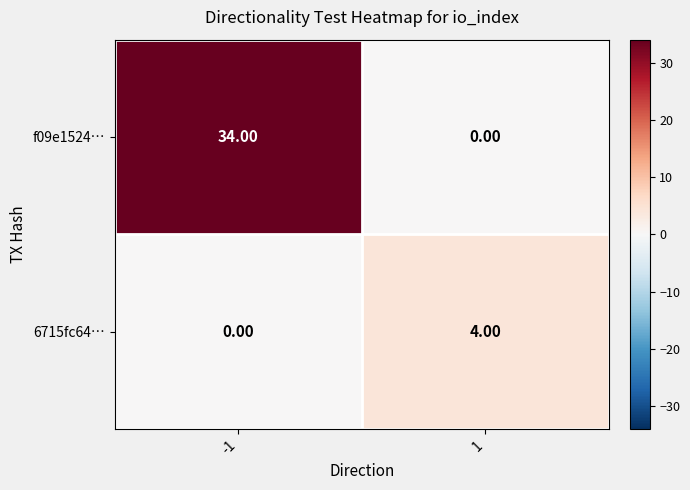

What is the difference between the maximum and minimum values in the 6715fc64… series?

4